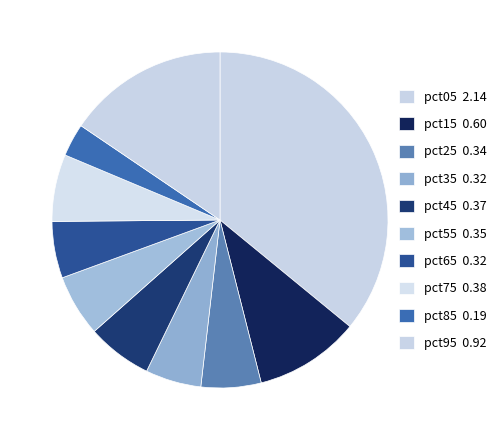

Count the number of slices in the pie.

10